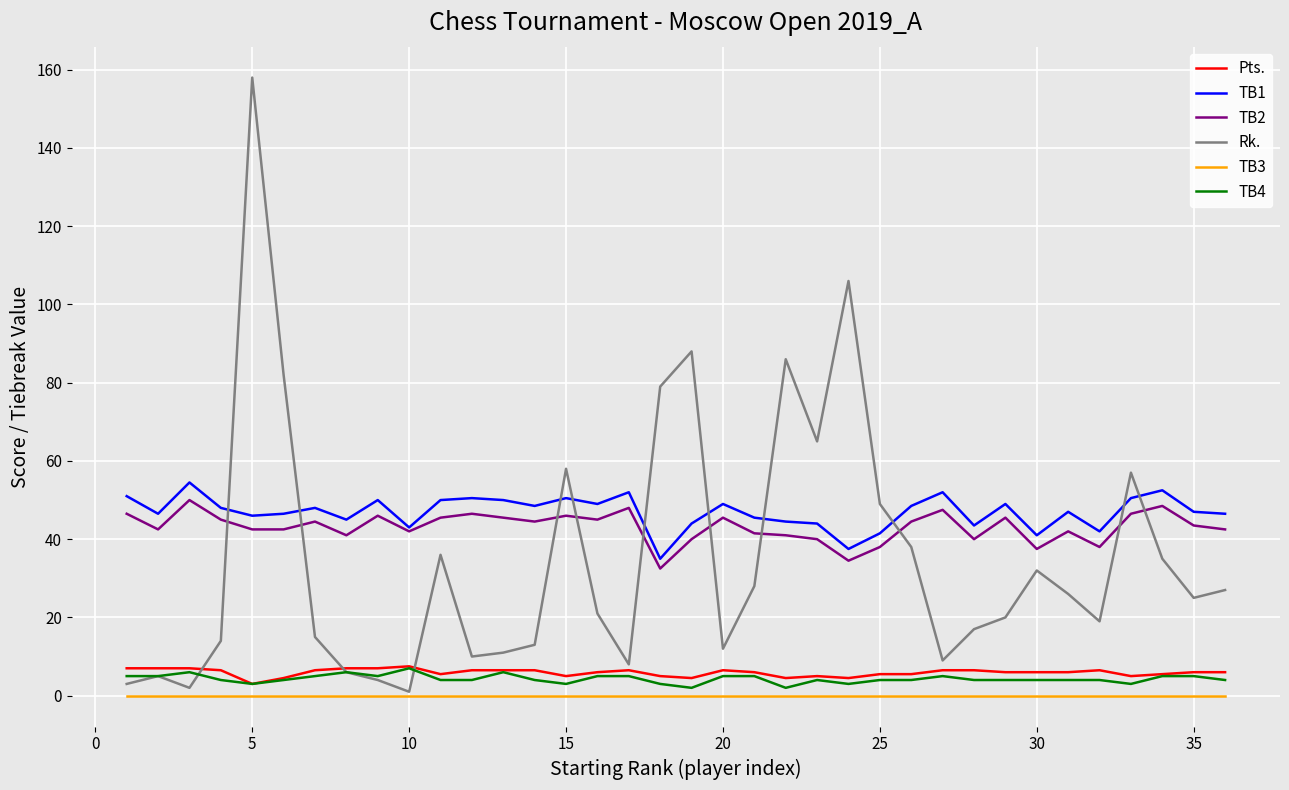

True or false: Pts. and TB2 intersect in this chart.

False